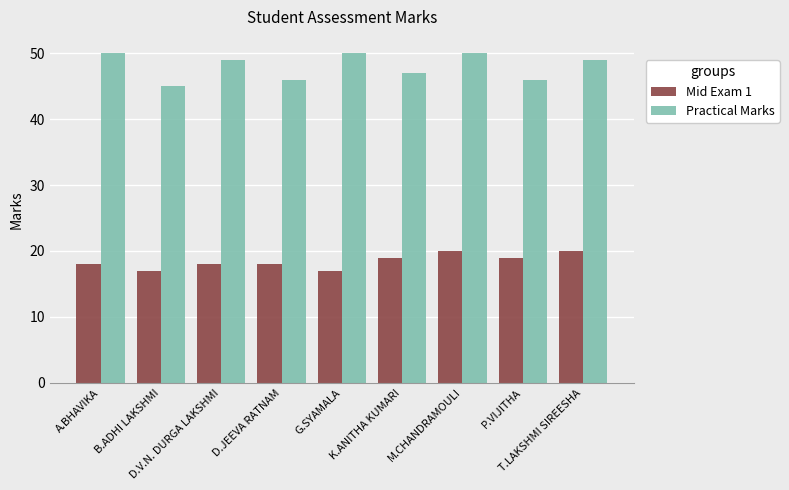

What is the minimum value for Mid Exam 1?

17